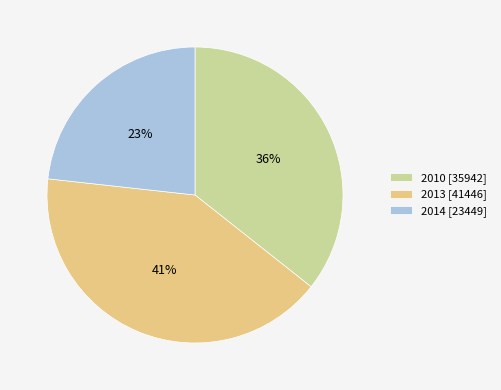

To the nearest percent, what is the combined percentage of 2014 [23449] and 2010 [35942]?

59%